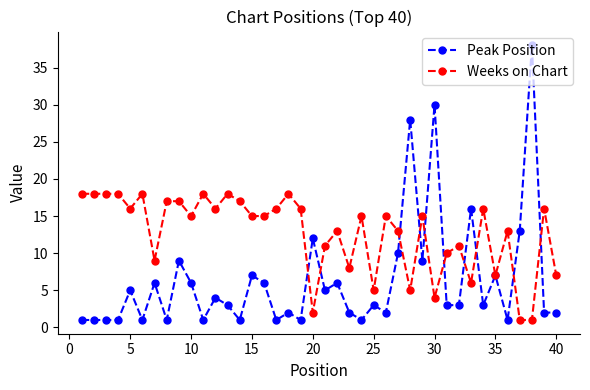

True or false: Peak Position has more than 0 interior local peaks.

True